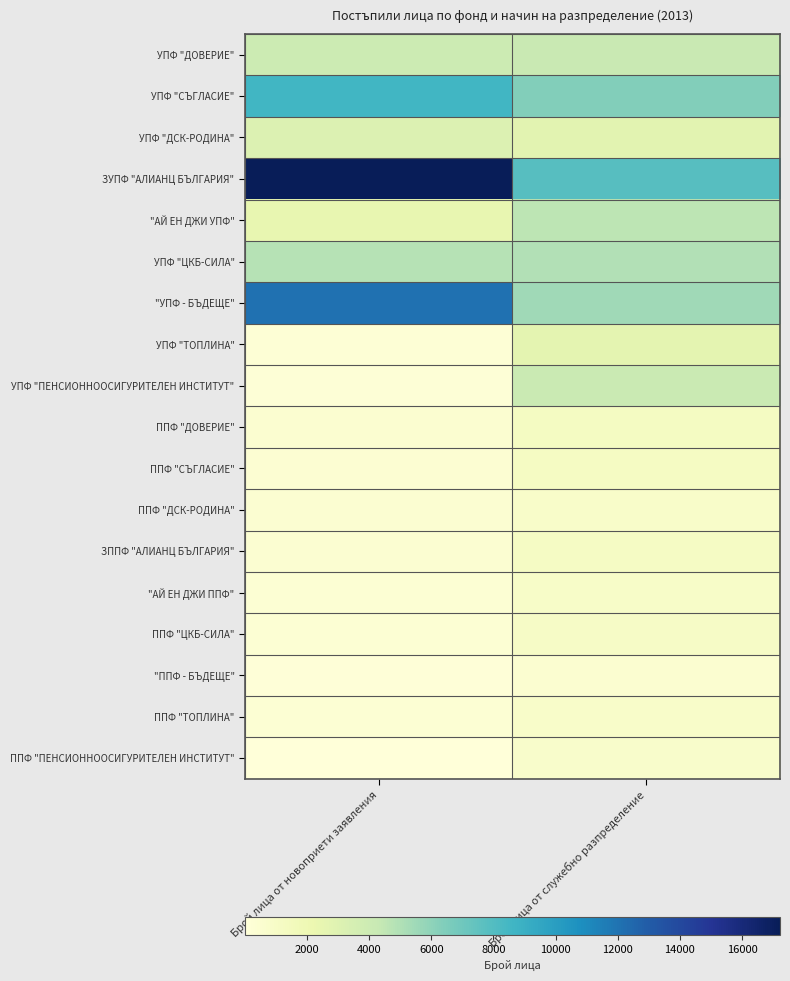

At which category does the chart reach its peak across all series?

Брой лица от новоприети заявления